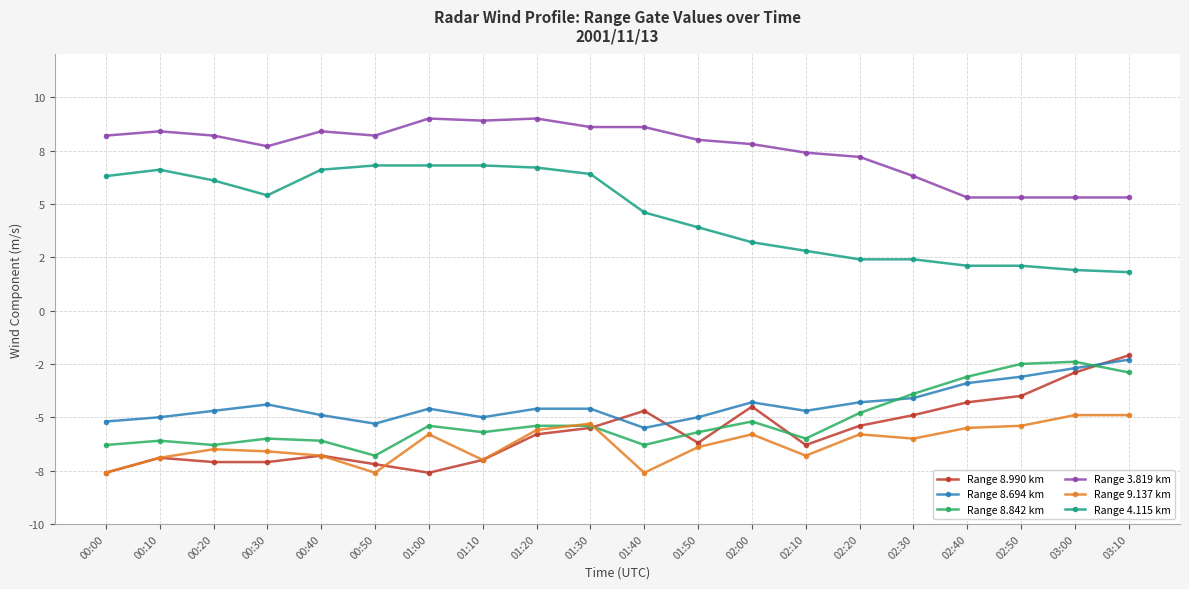

True or false: Range 8.842 km and Range 4.115 km intersect in this chart.

False